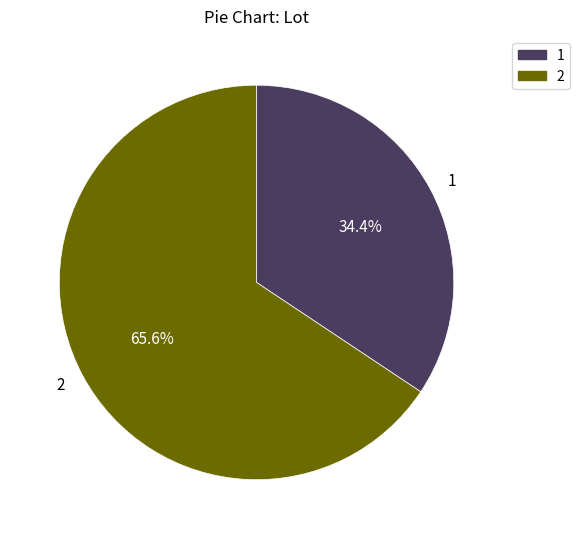

Approximately how many times larger is the value at 2 compared to 1?

1.9